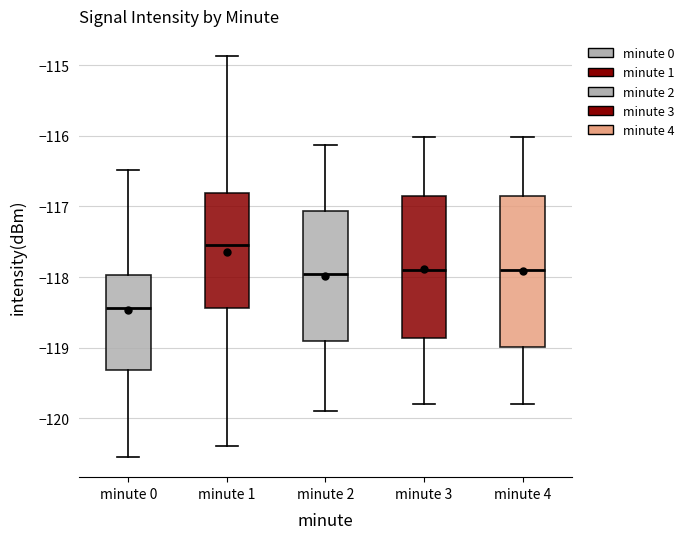

Comparing the boxes themselves (not the whiskers), which one is the tallest?

minute 4